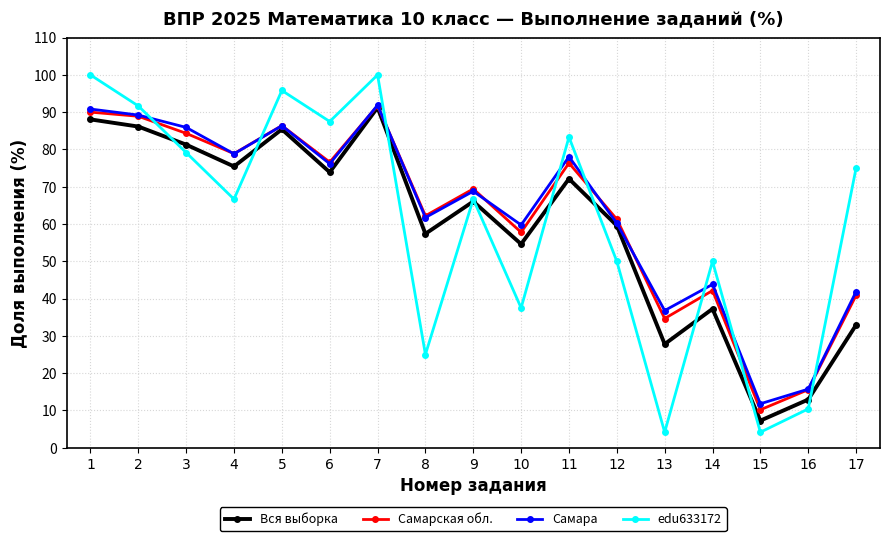

True or false: Самарская обл. and edu633172 intersect in this chart.

True